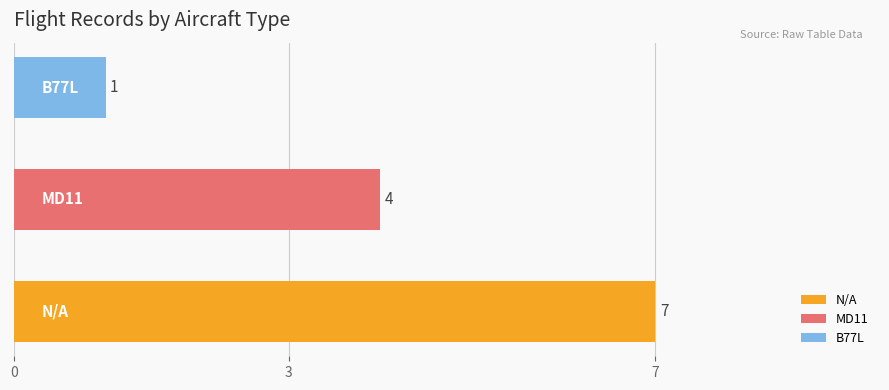

Reading bottom to top, what are all the values shown in this chart?

7	4	1